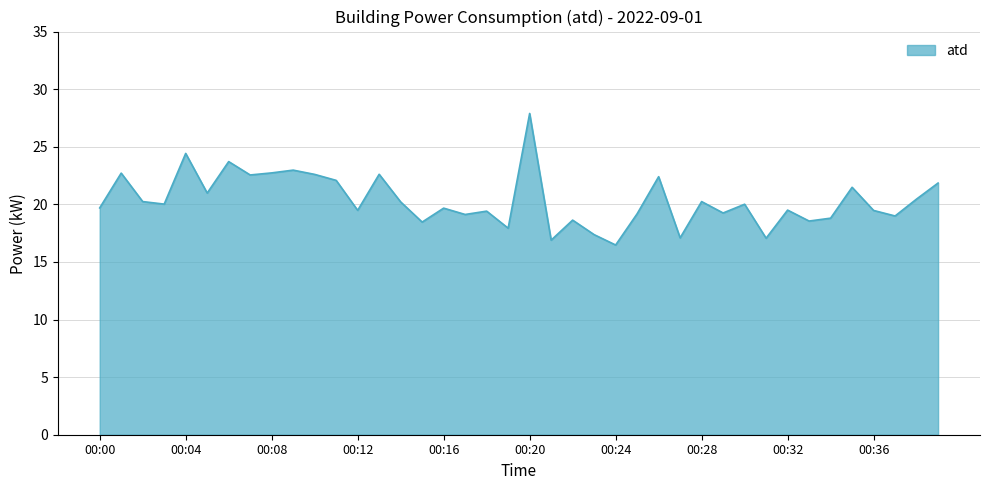

What is the smallest value displayed?

16.5